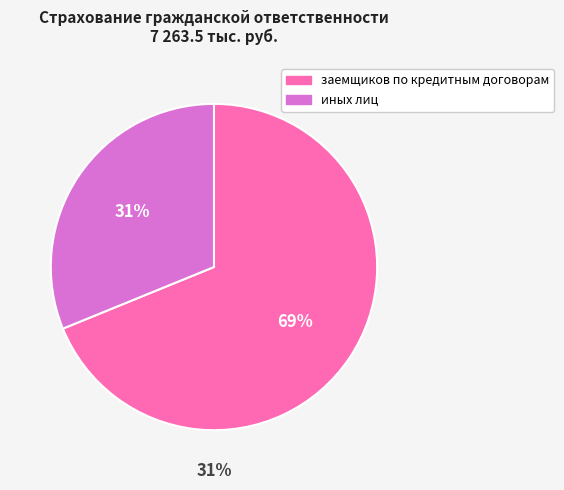

Is it true that заемщиков по кредитным договорам is 75% of the pie?

False